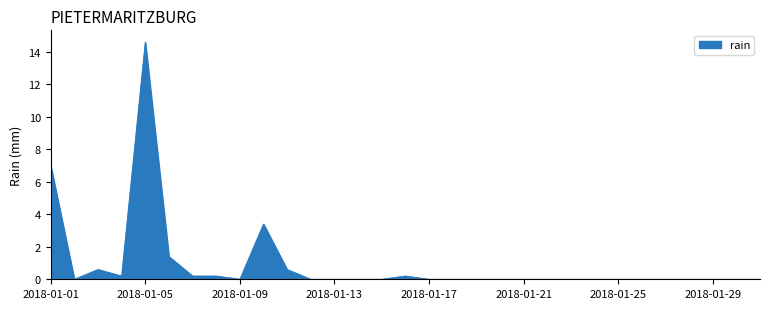

What is the sum of all values?

28.4